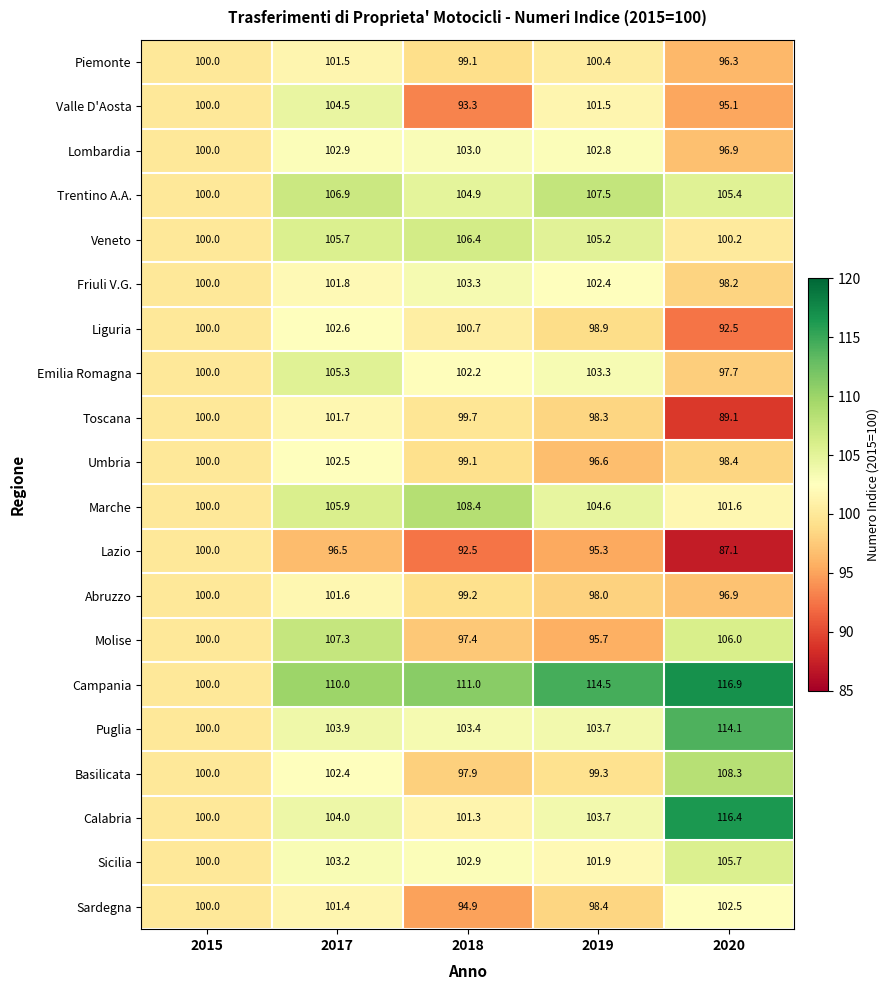

The Abruzzo series shows 178.4 at 2017. True or false?

False